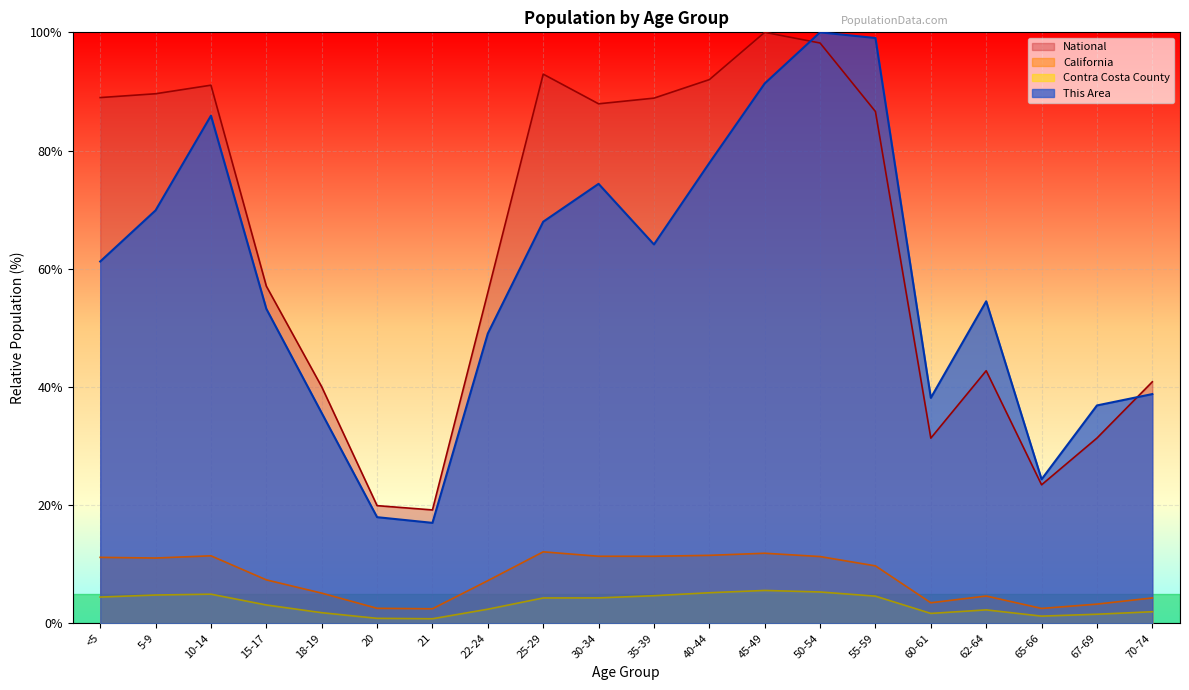

Which series changed the most between 22-24 and 65-66?

National